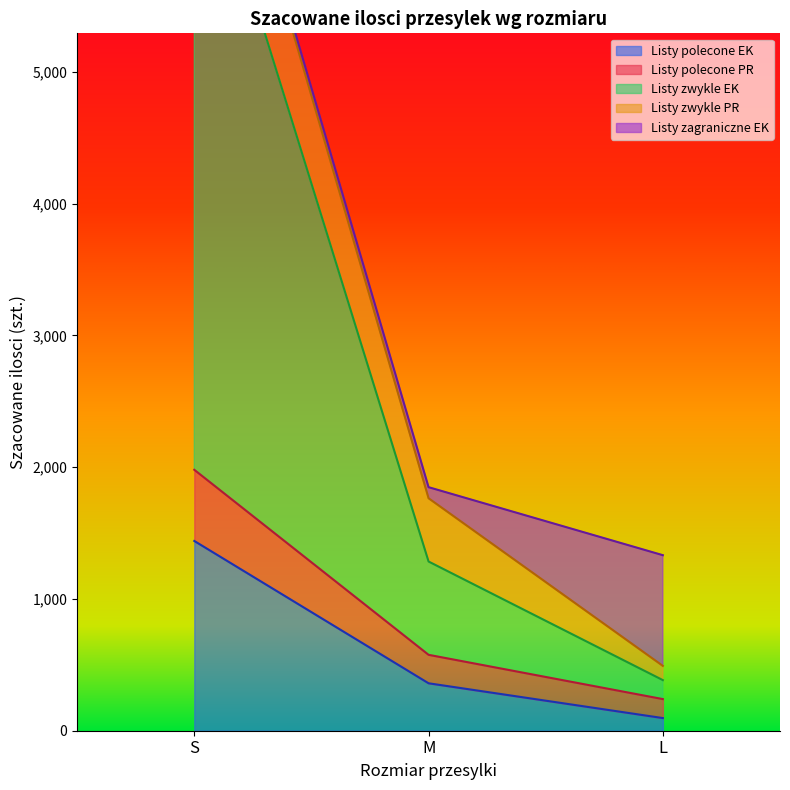

What is the difference between the second highest and minimum values in the Listy zwykle EK series?

900